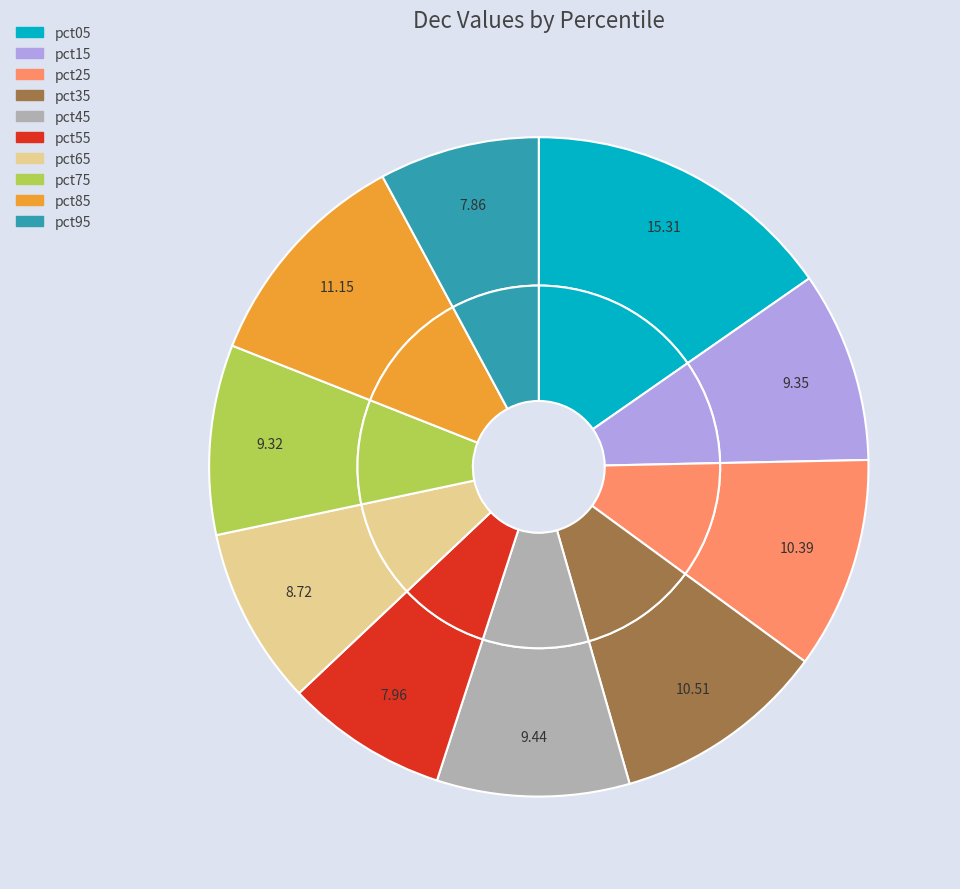

How many slices are in this pie chart?

10